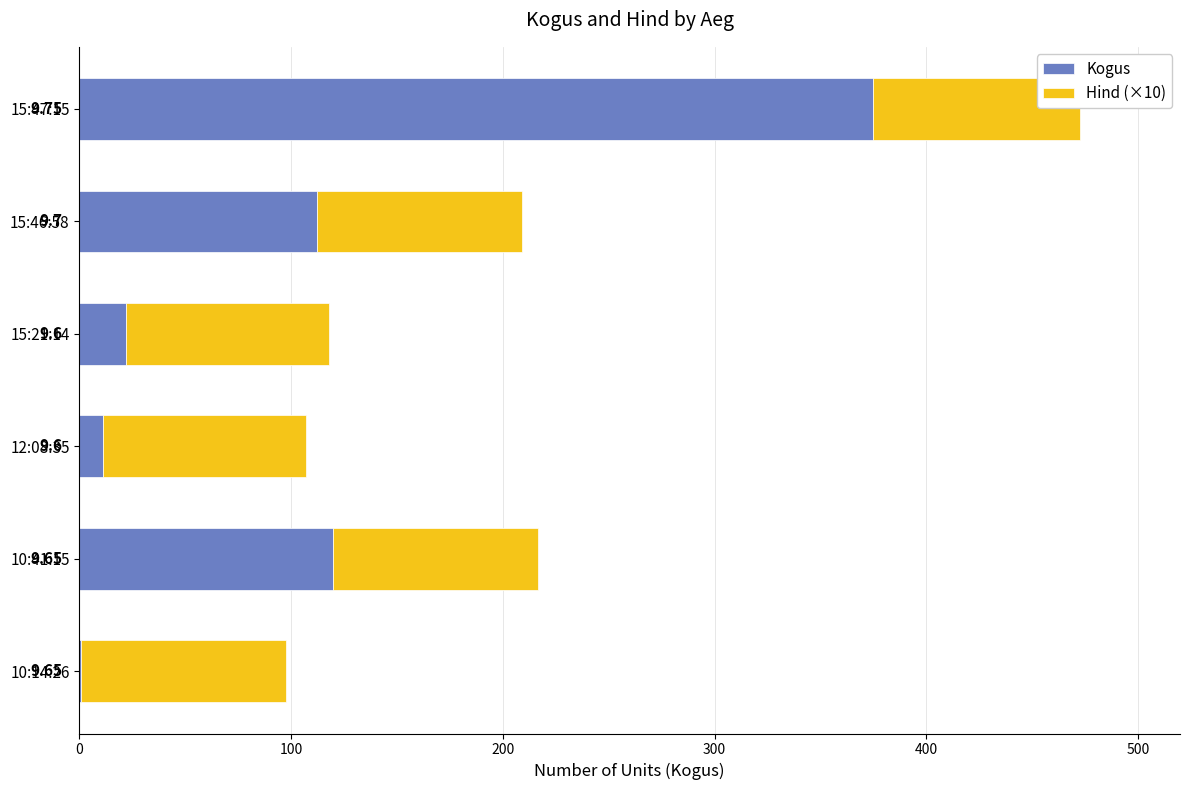

What are all the series names shown in the legend?

Kogus, Hind (×10)